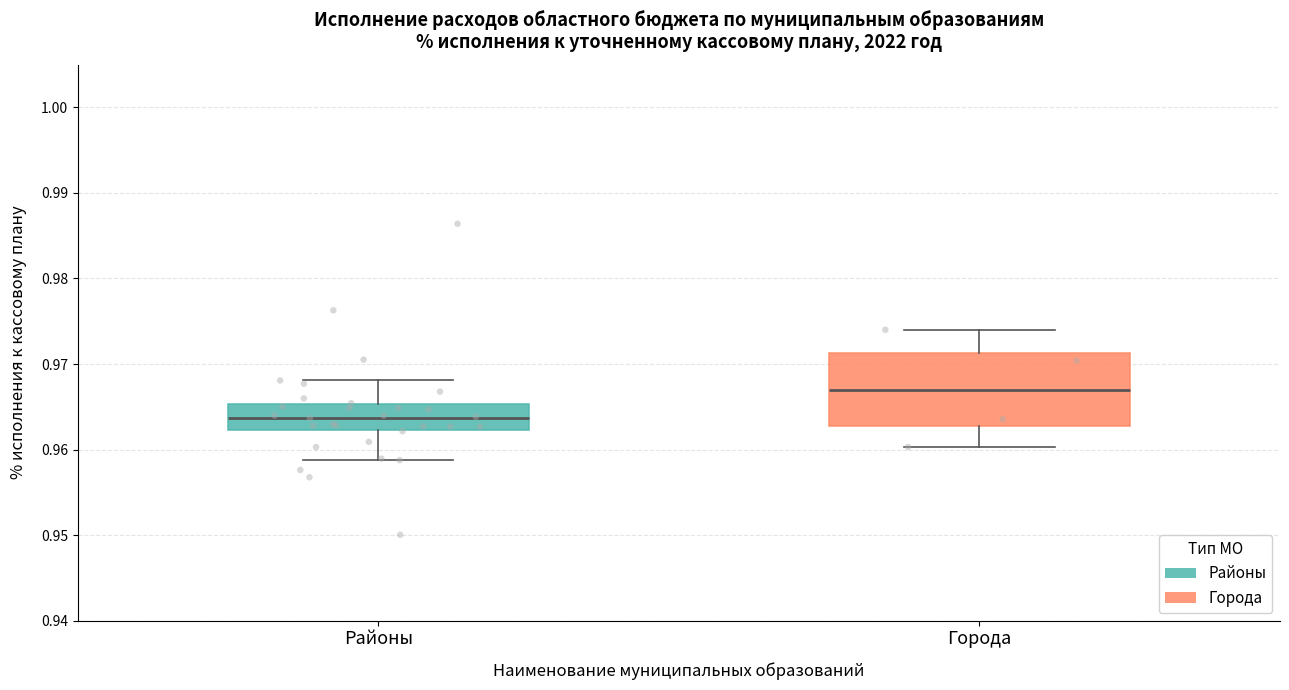

Where is the lower edge of the box for Районы on the y-axis? The values are not printed on the chart, so give them approximately, as read against the axis.

0.962